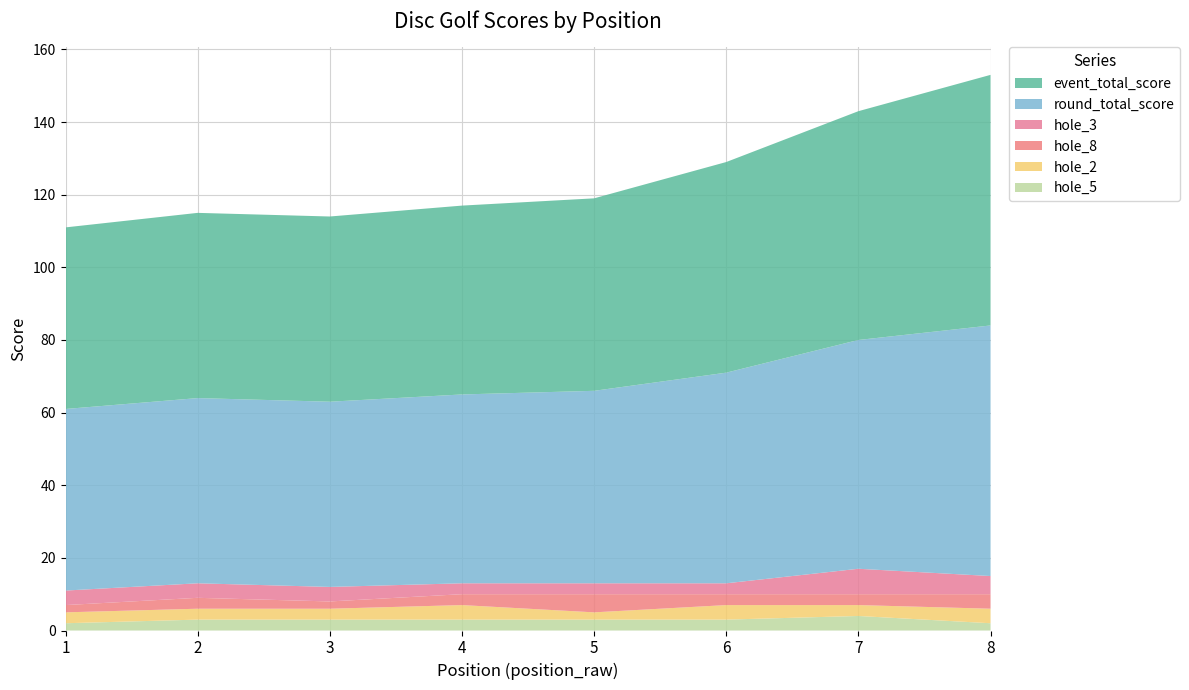

Reading right to left, list all the values displayed in this chart.

event_total_score: 69	63	58	53	52	51	51	50
round_total_score: 69	63	58	53	52	51	51	50
hole_3: 5	7	3	3	3	4	4	4
hole_8: 4	3	3	5	3	2	3	2
hole_2: 4	3	4	2	4	3	3	3
hole_5: 2	4	3	3	3	3	3	2